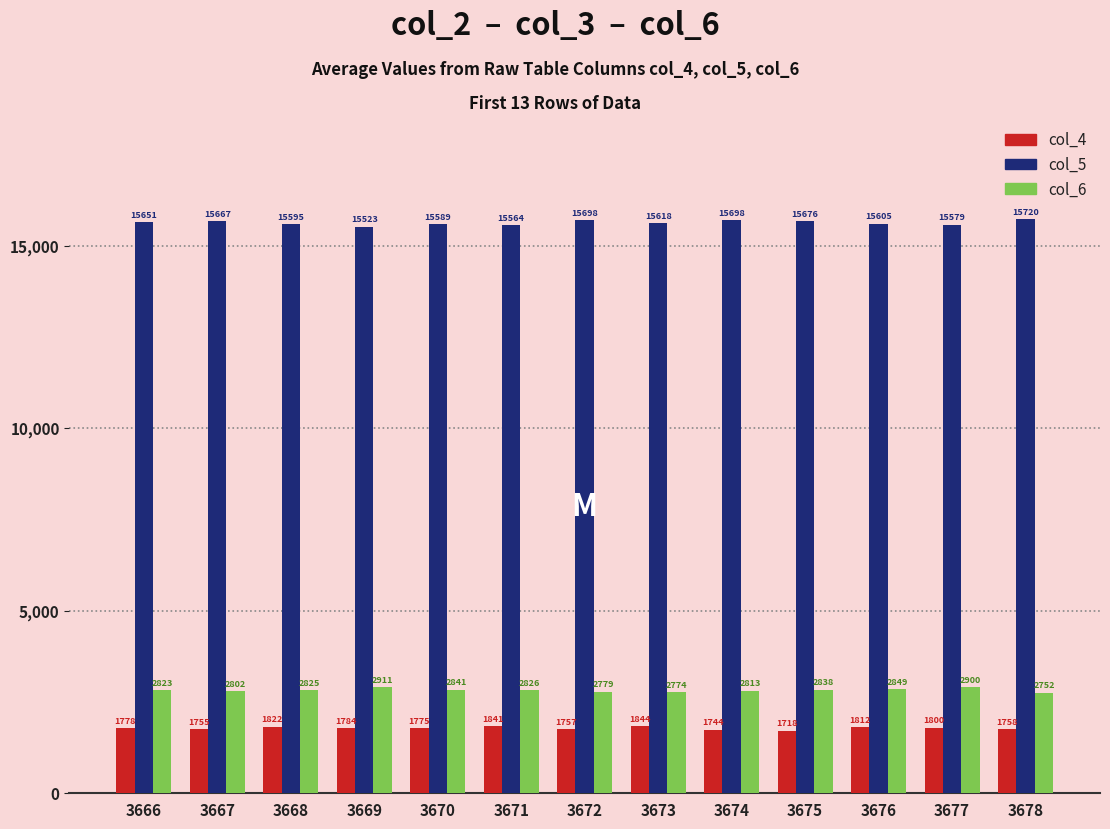

What is the difference between the second highest and minimum values in the col_4 series?

123